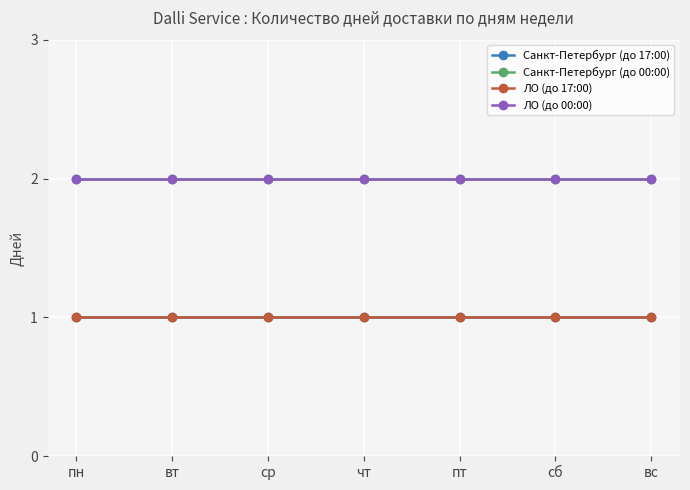

Reading right to left, extract all data points from this chart.

Санкт-Петербург (до 17:00): вс=1	сб=1	пт=1	чт=1	ср=1	вт=1	пн=1
Санкт-Петербург (до 00:00): вс=2	сб=2	пт=2	чт=2	ср=2	вт=2	пн=2
ЛО (до 17:00): вс=1	сб=1	пт=1	чт=1	ср=1	вт=1	пн=1
ЛО (до 00:00): вс=2	сб=2	пт=2	чт=2	ср=2	вт=2	пн=2